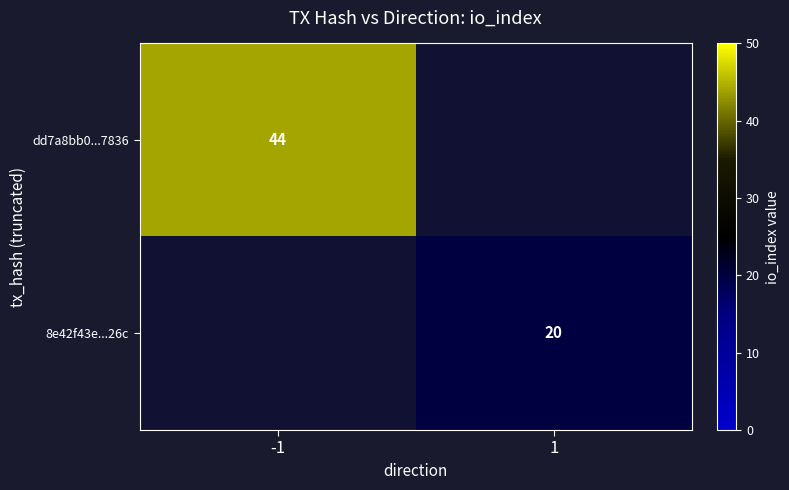

True or false: dd7a8bb0...7836 has a value of 71 at -1.

False